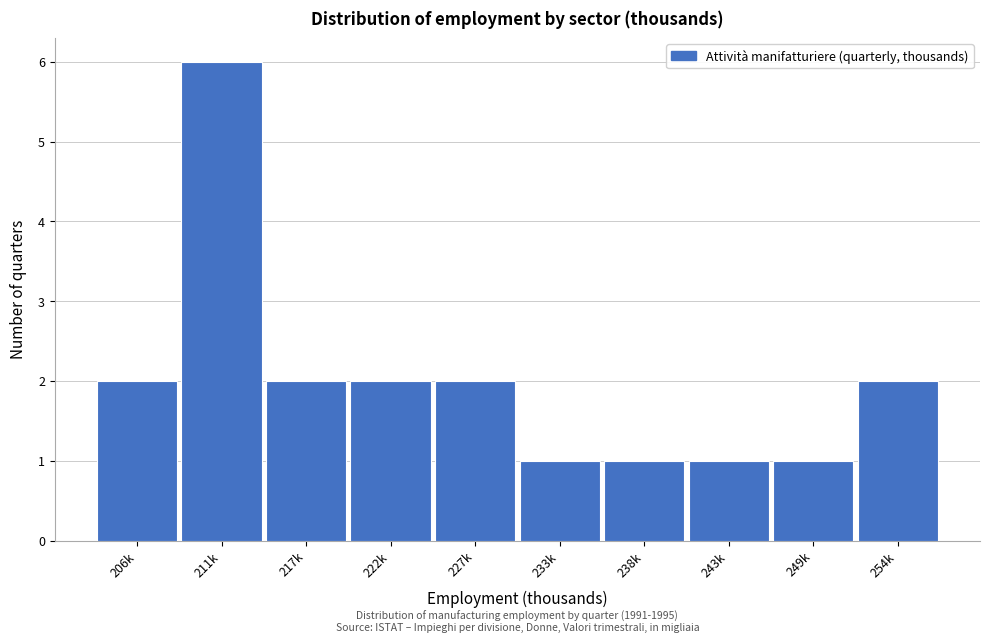

Reading left to right, what are all the values shown in this chart?

206k=2	211k=6	217k=2	222k=2	227k=2	233k=1	238k=1	243k=1	249k=1	254k=2